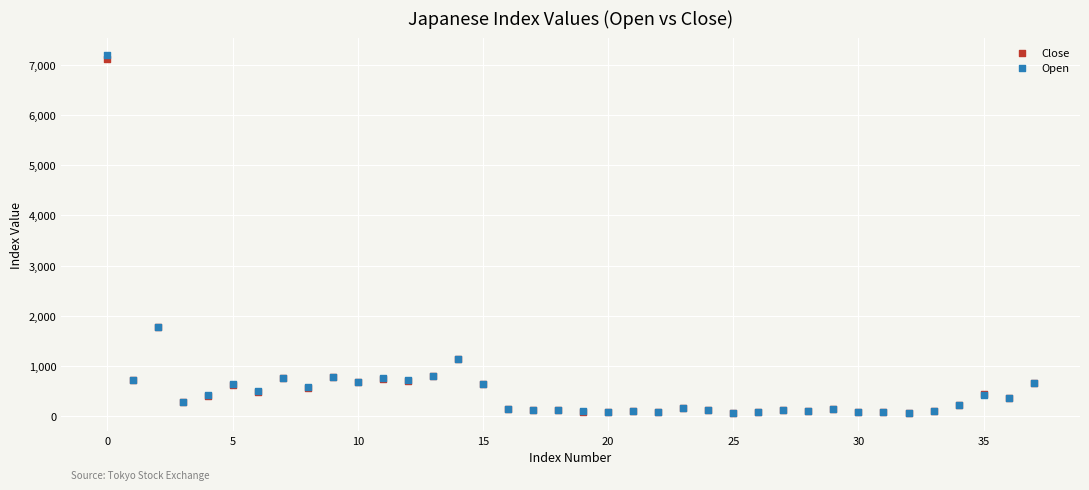

What are all the series names shown in the legend?

Close, Open